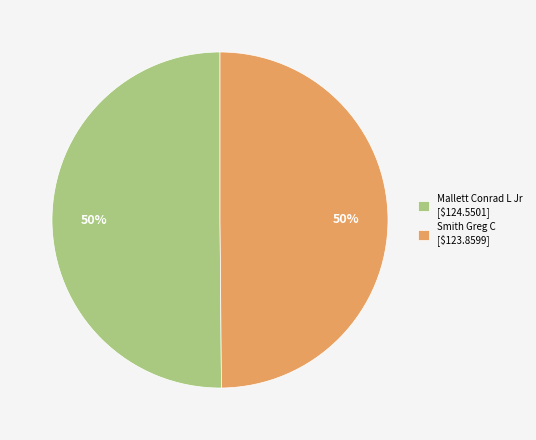

Count the number of slices in the pie.

2